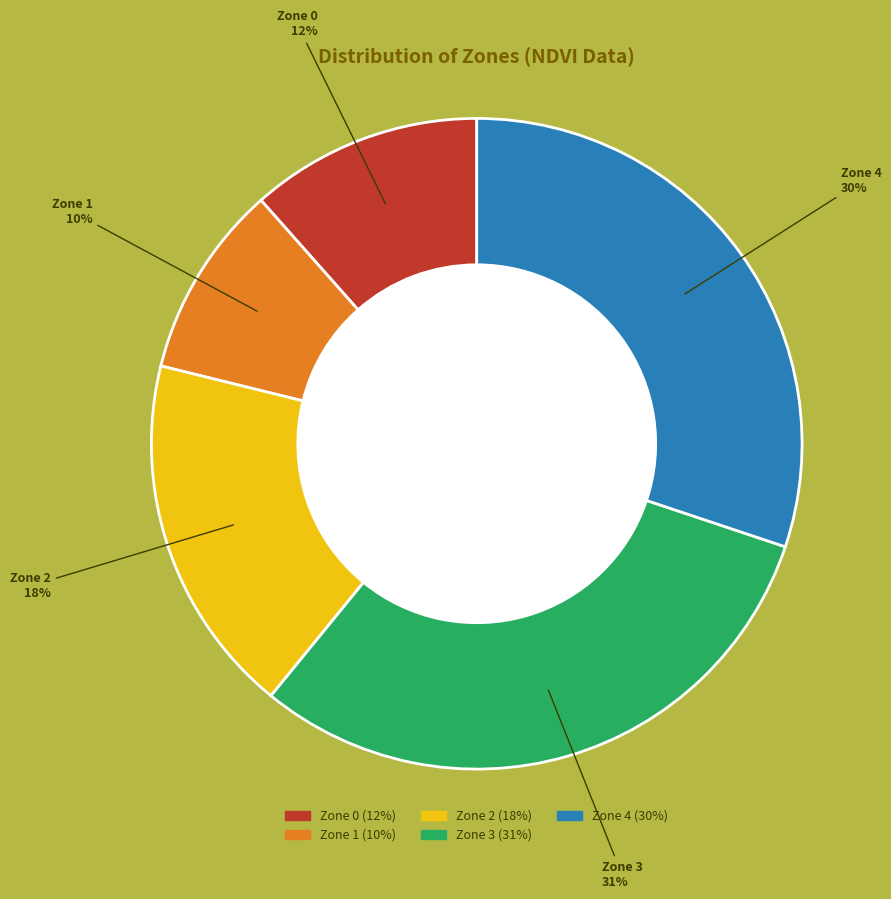

To the nearest percent, what is the difference between the largest and smallest slice percentages?

21%